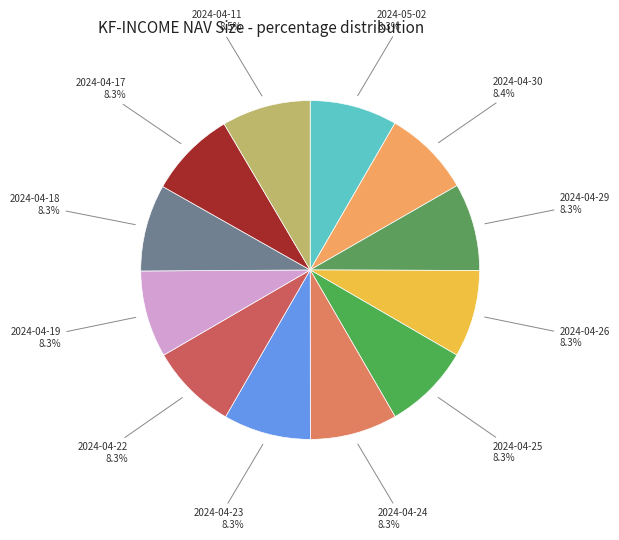

Does 2024-04-11 represent more than half of the total?

No